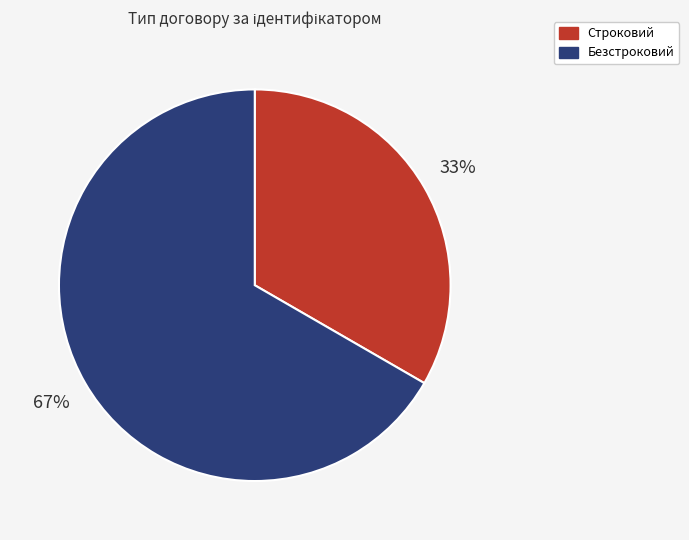

Which category accounts for the majority?

Безстроковий